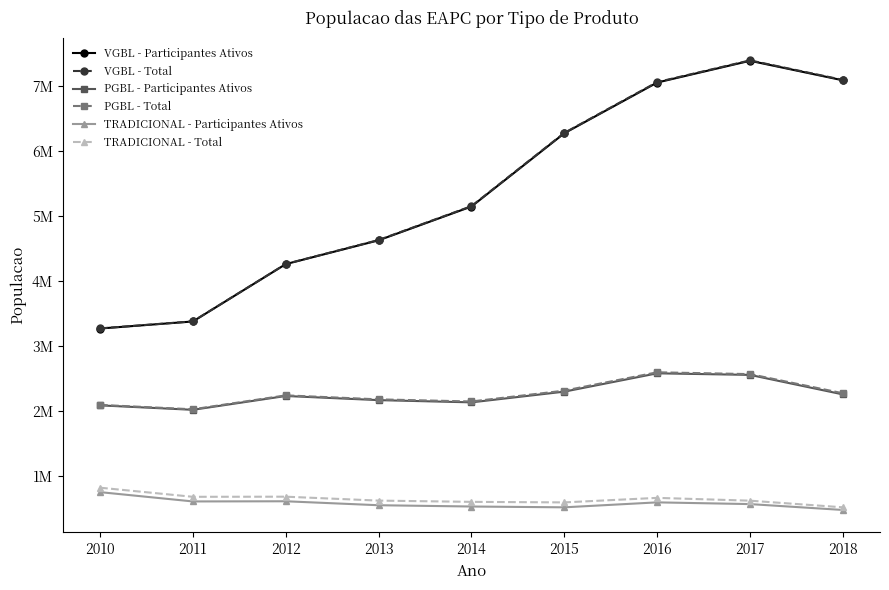

Does the chart have visible grid lines?

No